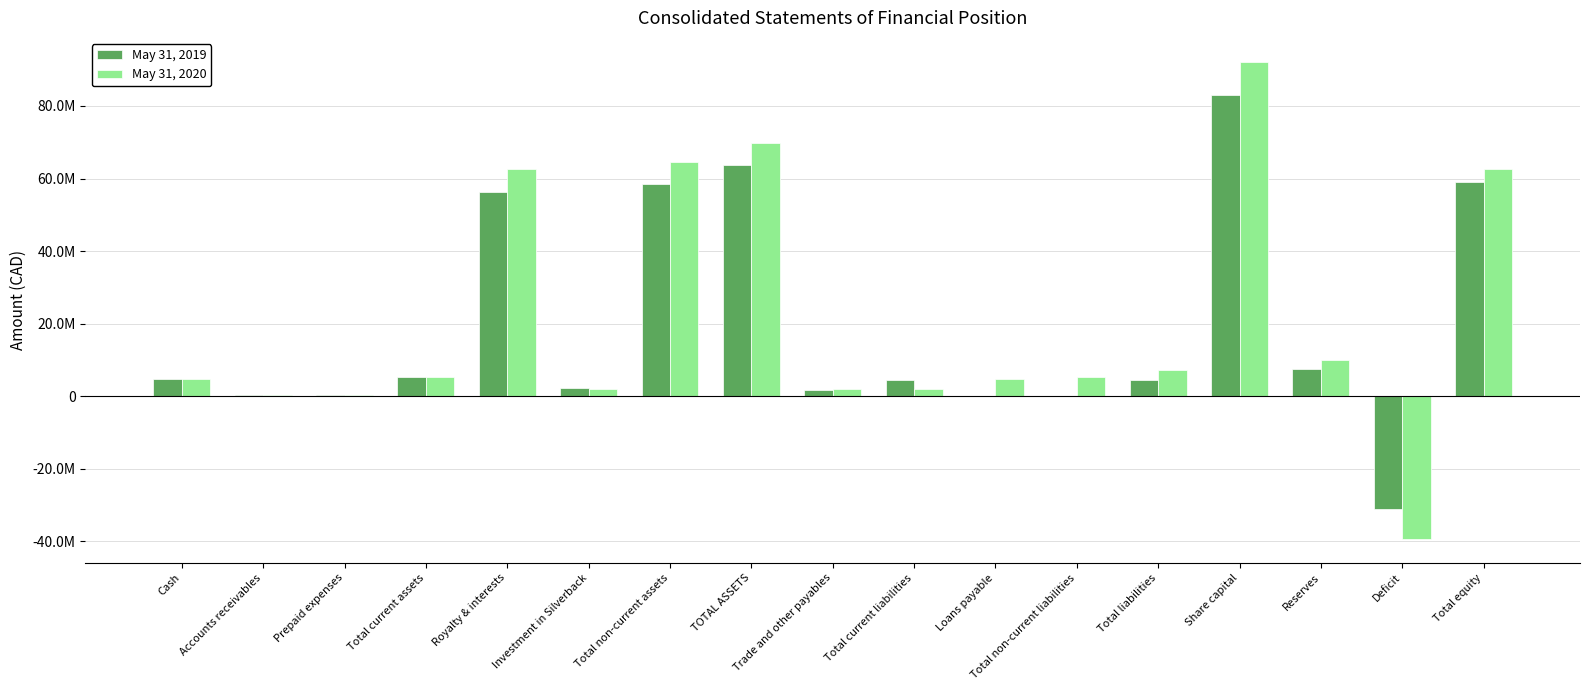

What is the difference between the May 31, 2019 values at Deficit and Prepaid expenses?

31629101